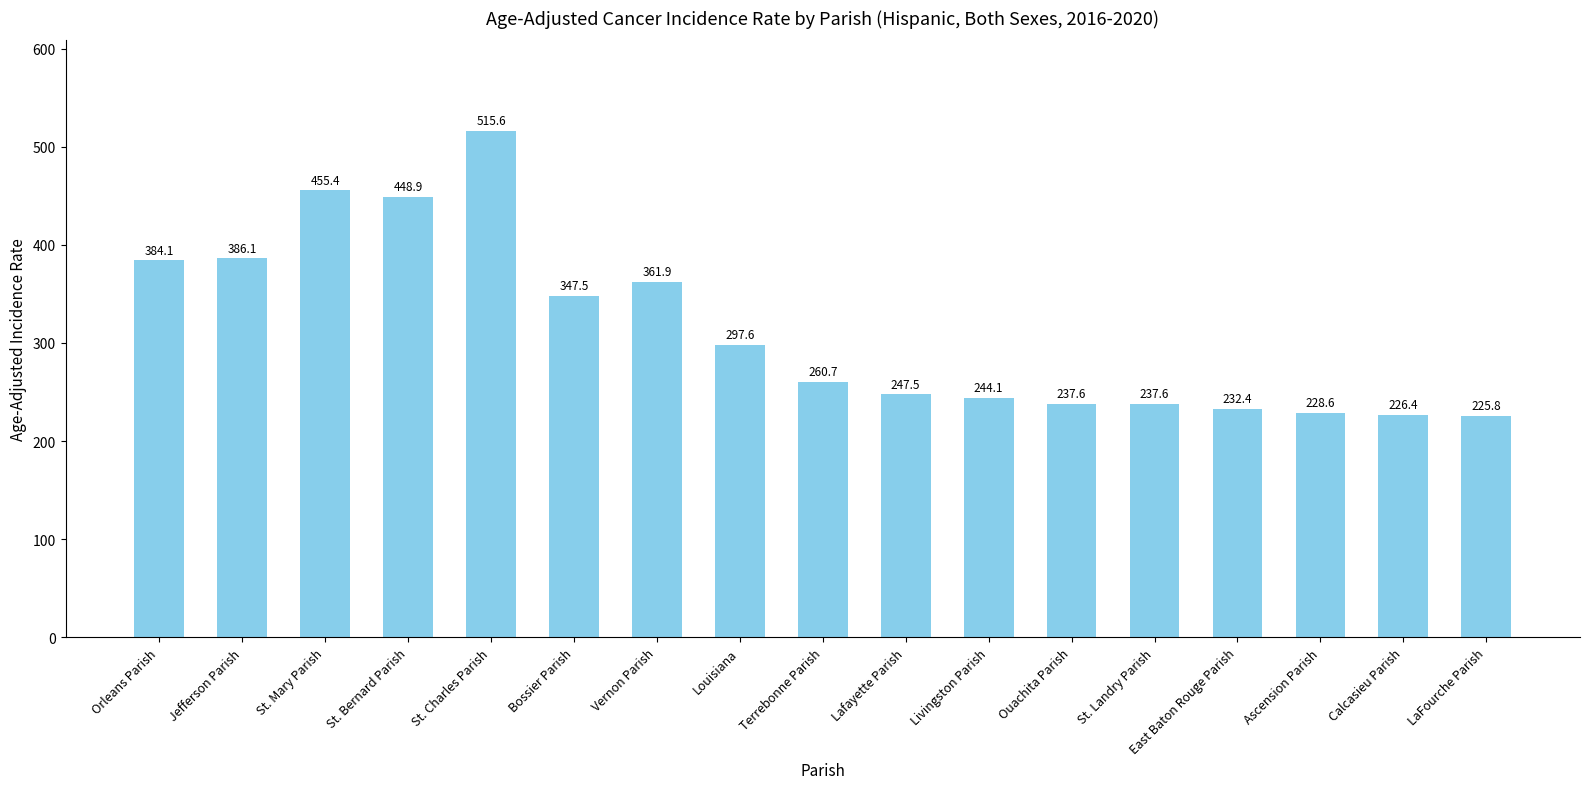

Where is the data nearest to the value 370?

Vernon Parish